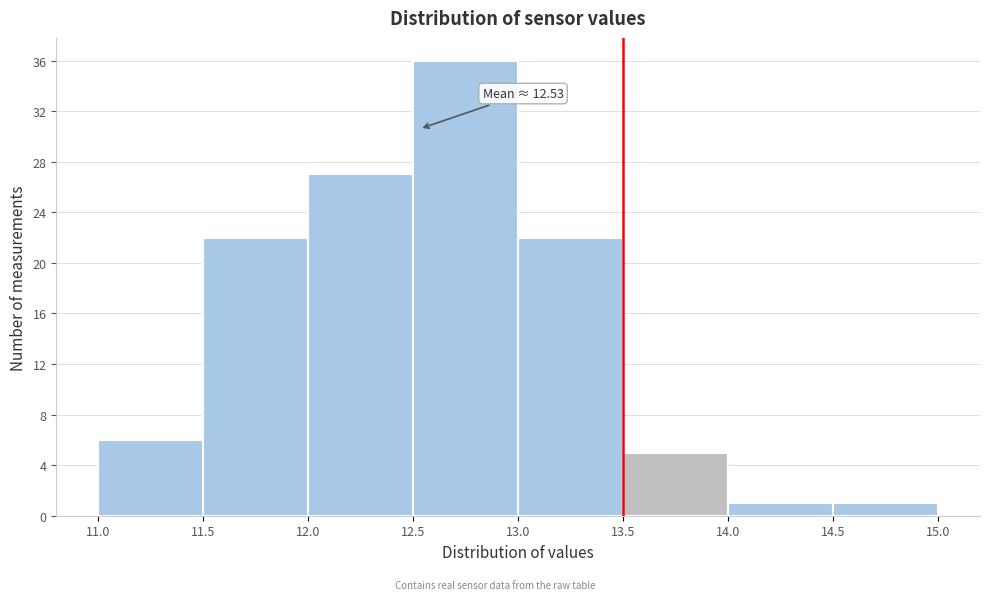

Which range on the x-axis has the tallest bar?

12.5 to 13.0